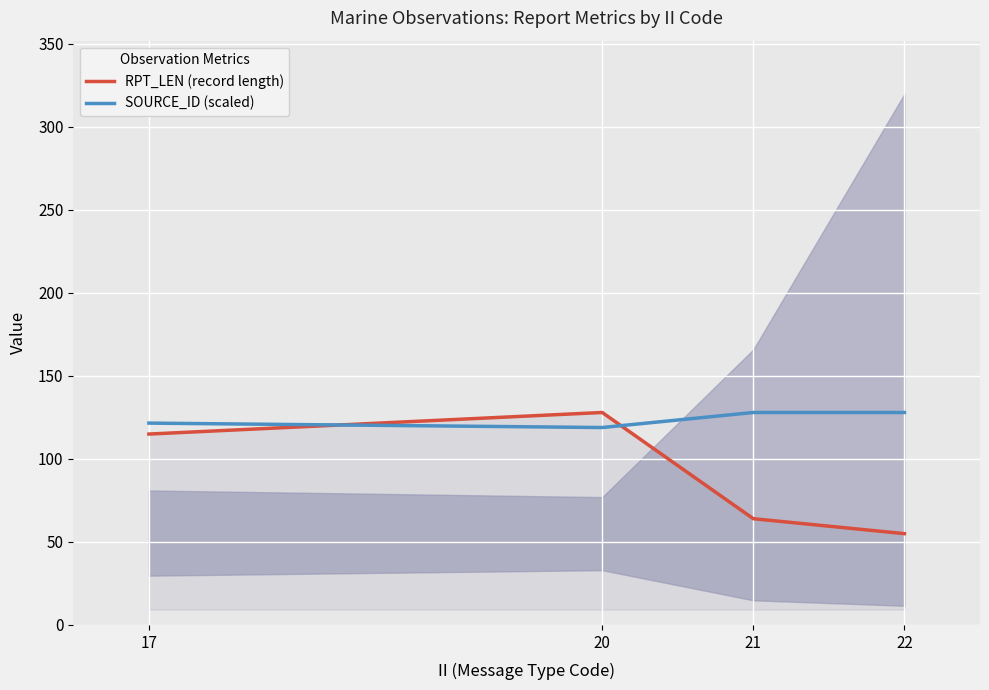

Which series has the largest range (max minus min)?

RPT_LEN (record length)